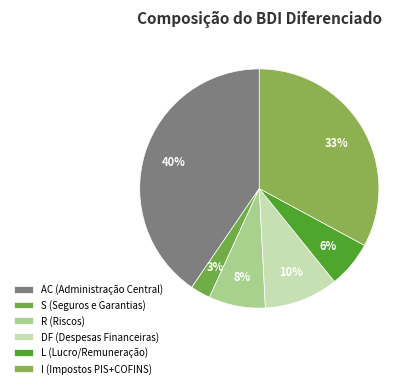

Rank the categories by value from lowest to highest.

S (Seguros e Garantias), L (Lucro/Remuneração), R (Riscos), DF (Despesas Financeiras), I (Impostos PIS+COFINS), AC (Administração Central)